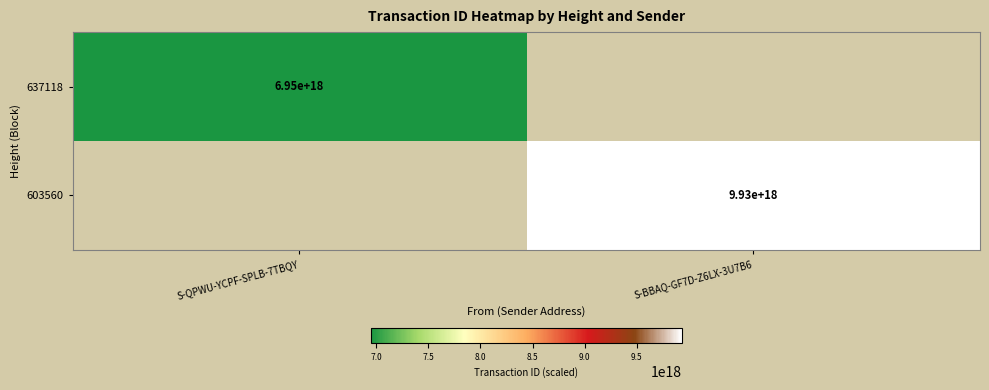

What is the minimum value shown in the chart?

6948388152429125632.0